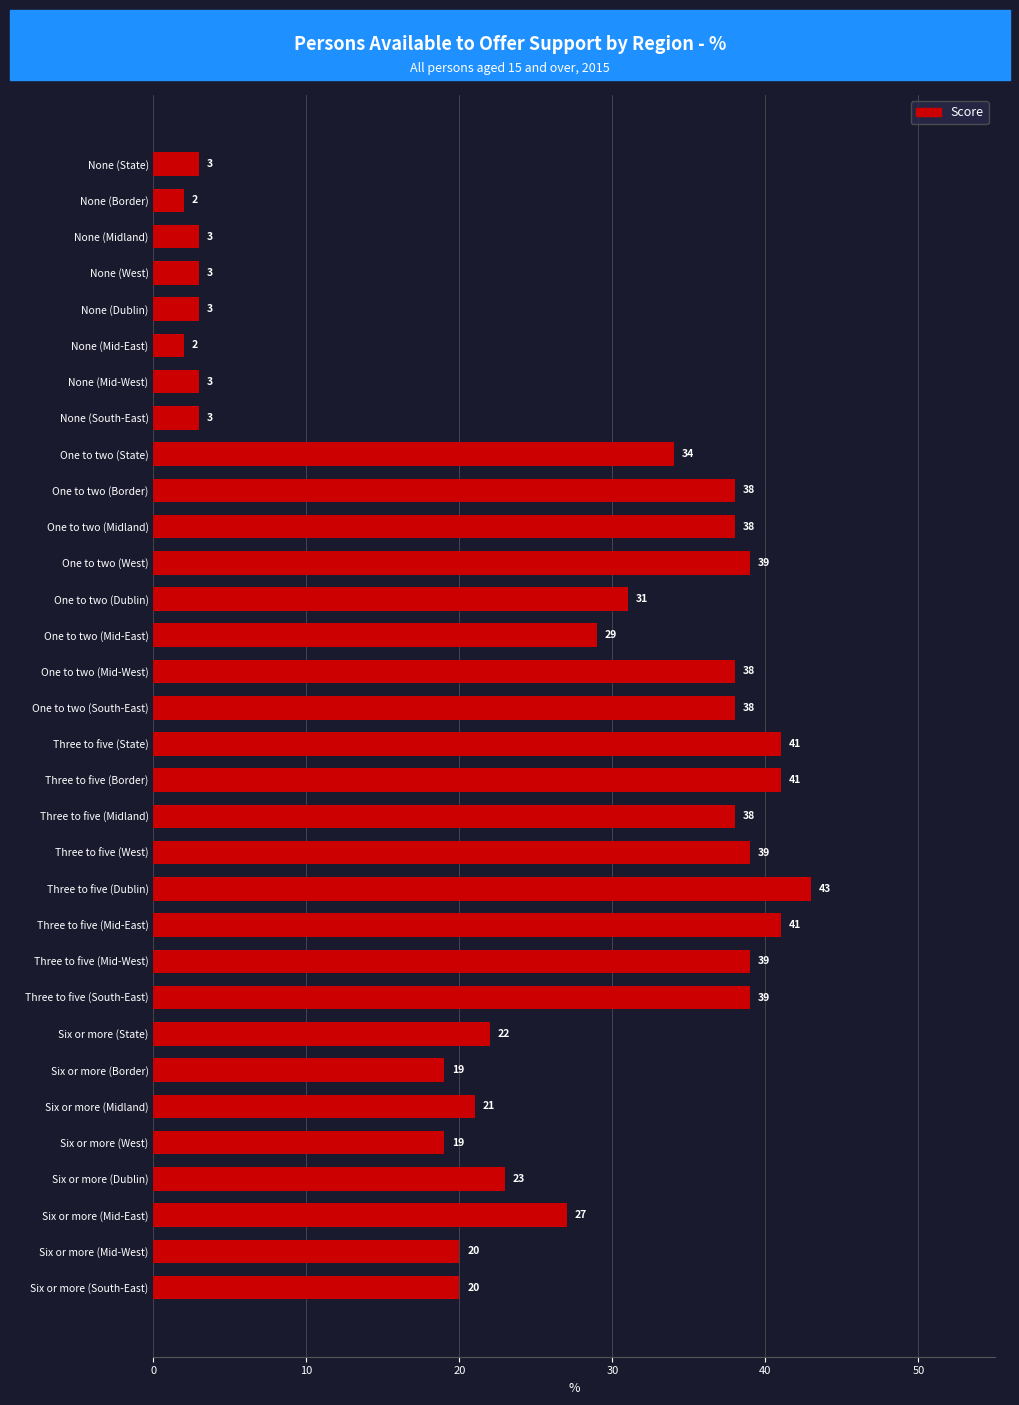

Reading bottom to top, what are all the values shown in this chart?

20	20	27	23	19	21	19	22	39	39	41	43	39	38	41	41	38	38	29	31	39	38	38	34	3	3	2	3	3	3	2	3